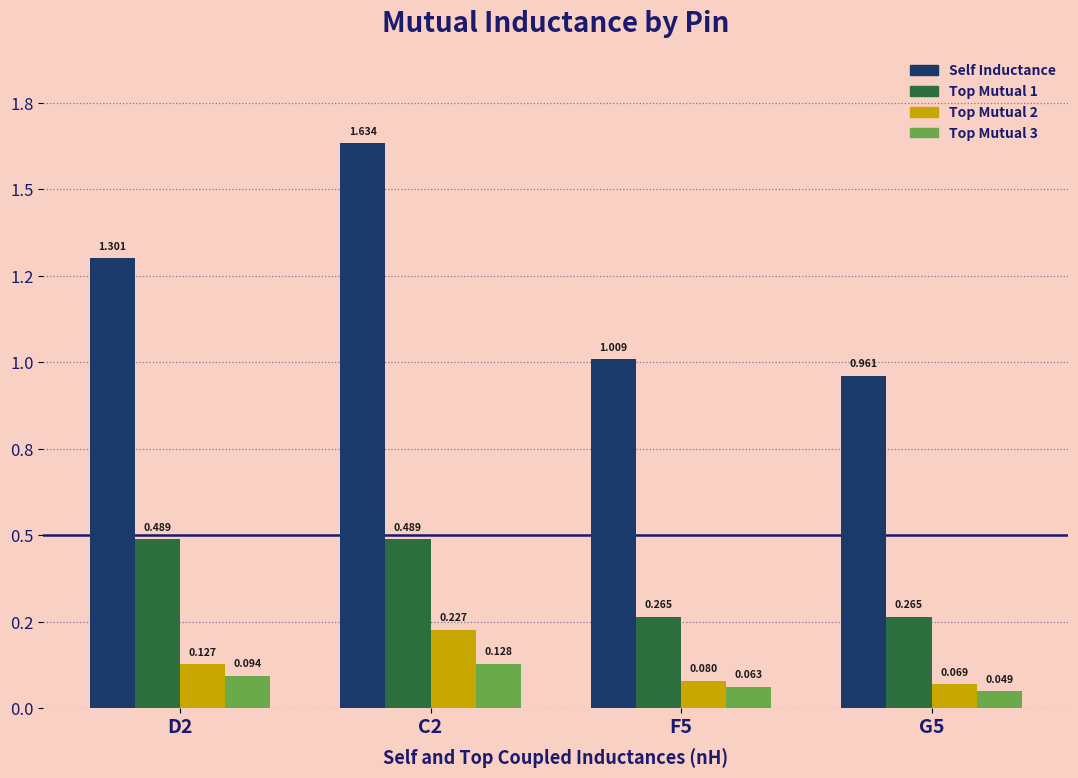

Which has a higher value, C2 or D2?

C2